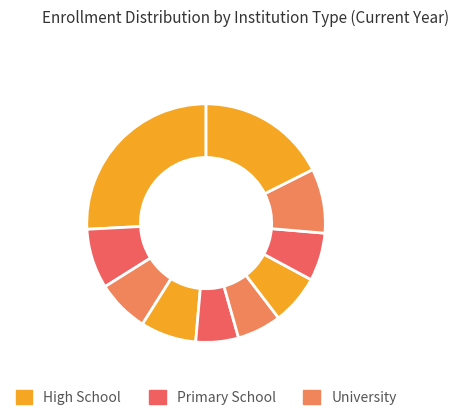

How many segments does this pie chart have?

10